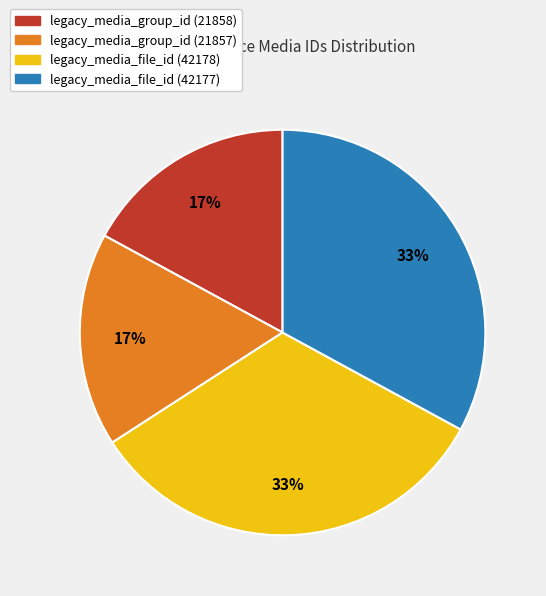

To the nearest percent, what is the difference between the largest and smallest slice percentages?

16%